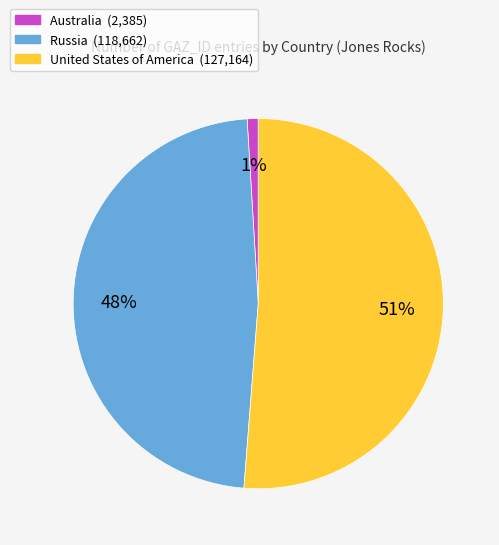

To the nearest percent, what portion does Australia represent?

1%